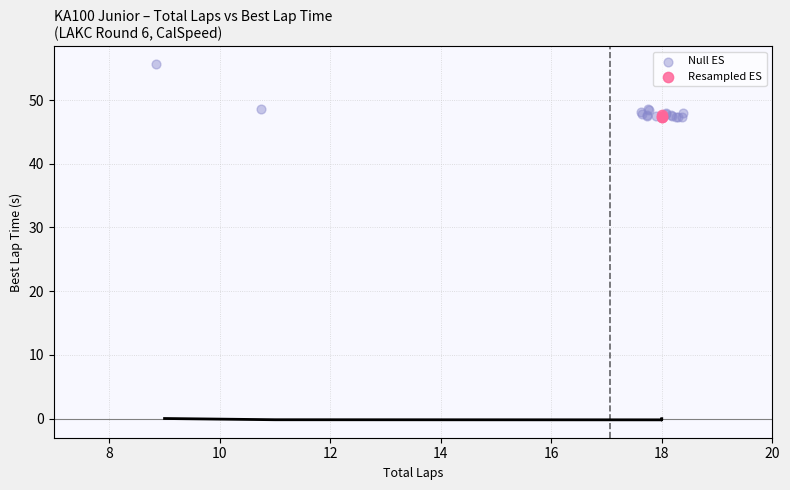

Which series contains the highest Y value?

Null ES